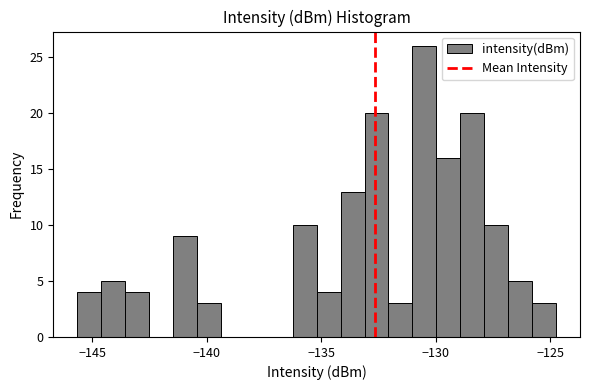

Around what value on the x-axis is the tallest bar? Give the approximate position of its centre, as read against the axis.

-130.5